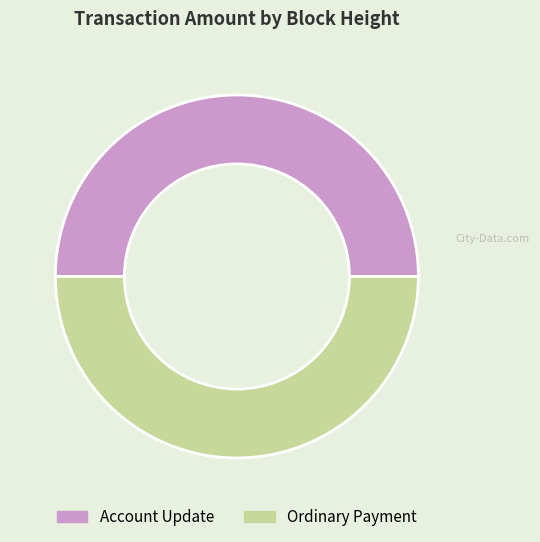

Is the sum of Account Update and Ordinary Payment greater than half?

Yes